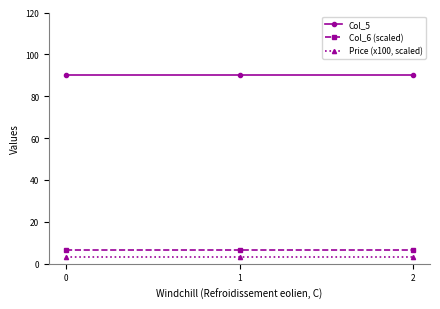

What is the value of the Price (x100, scaled) point at the 2nd from the left?

3.3